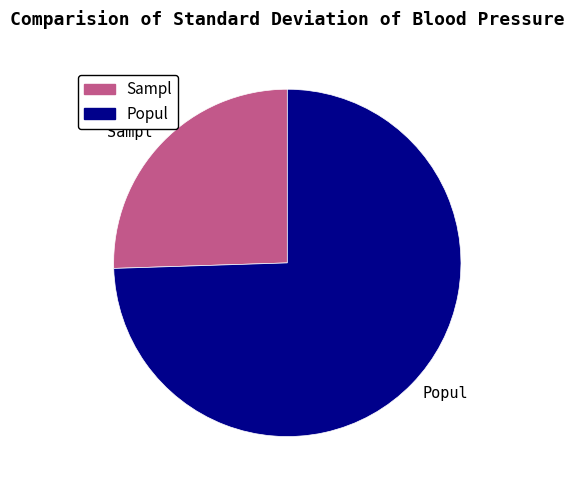

Is there any slice that represents more than half of the pie?

Yes